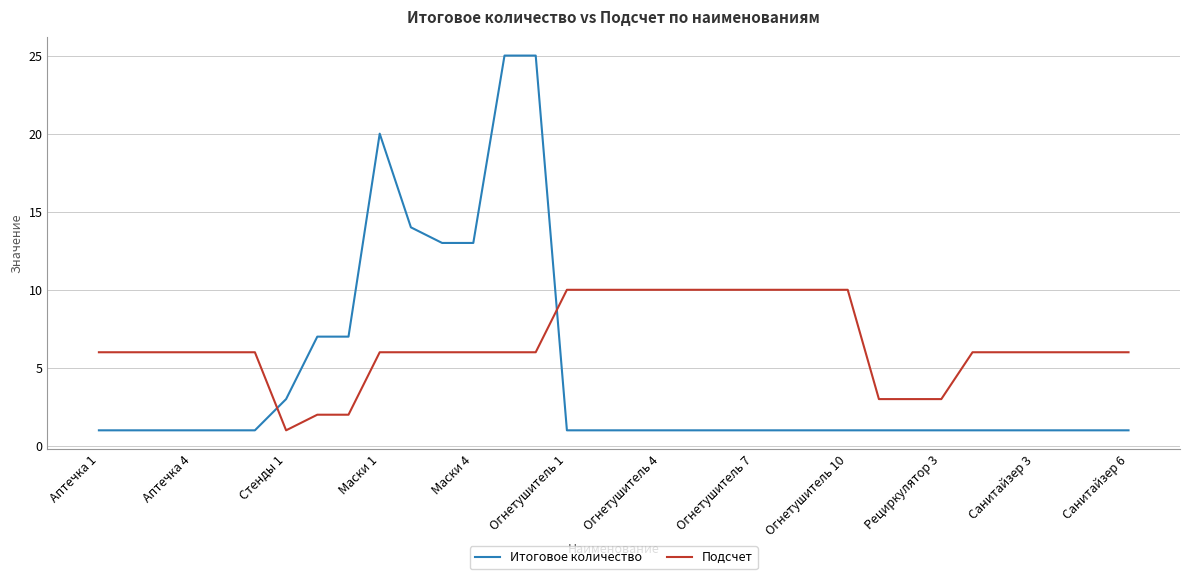

What are all the series names shown in the legend?

Итоговое количество, Подсчет